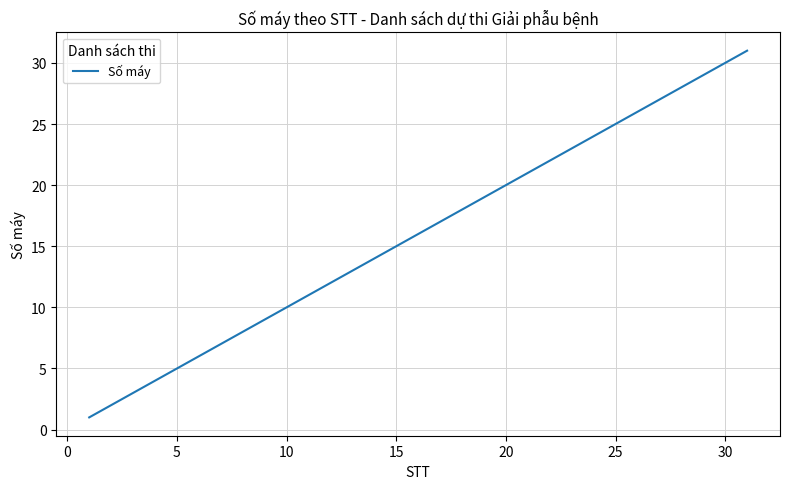

True or false: the data has more than 2 interior local peaks.

False